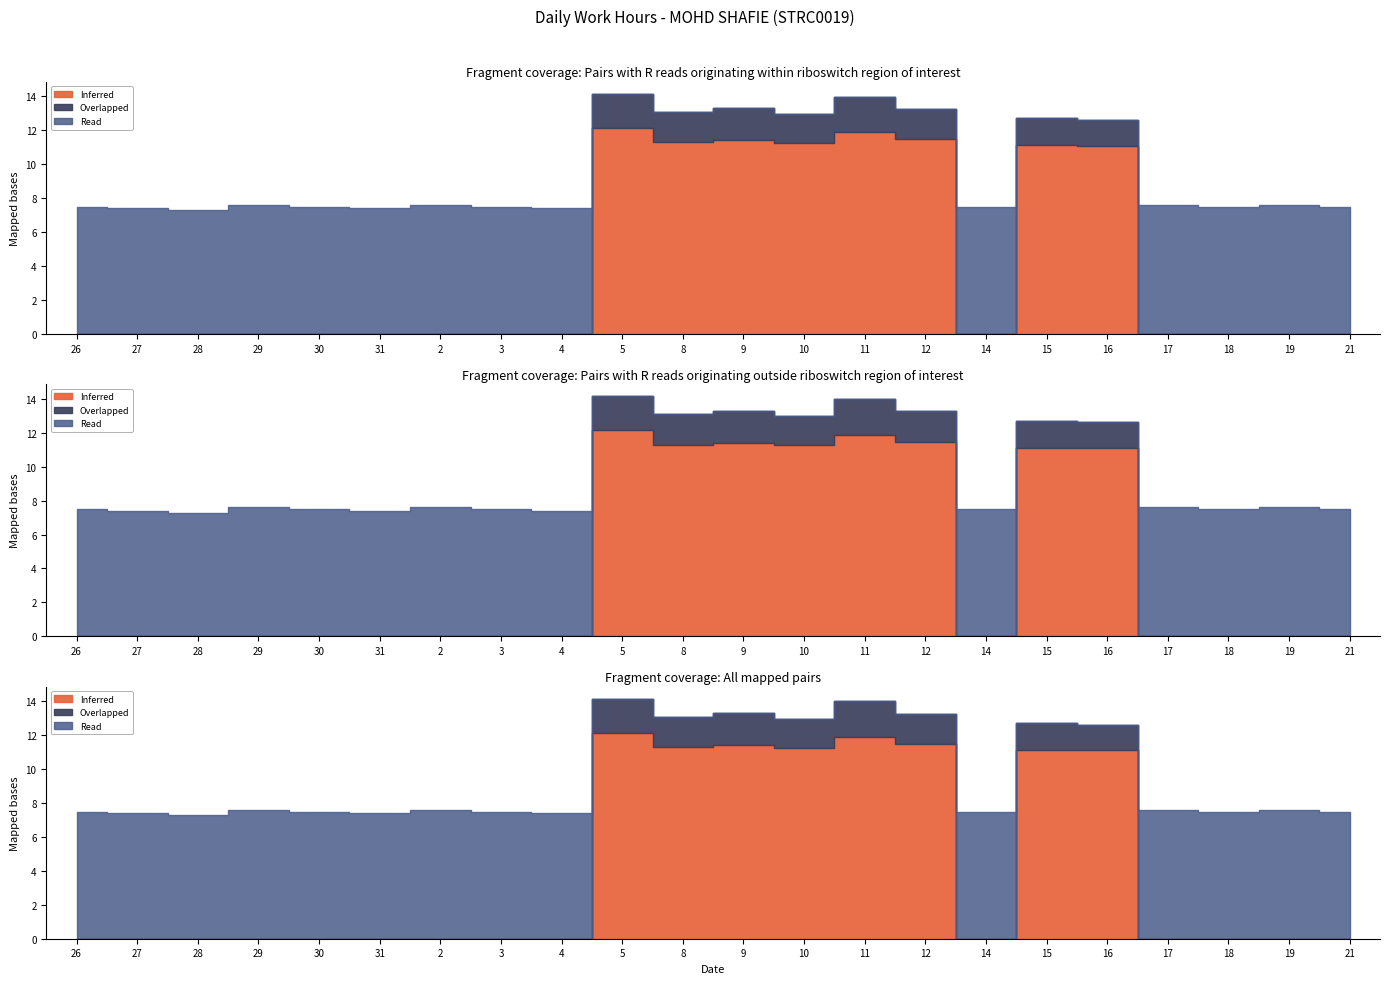

What is the label of the 15th point from the right?

3